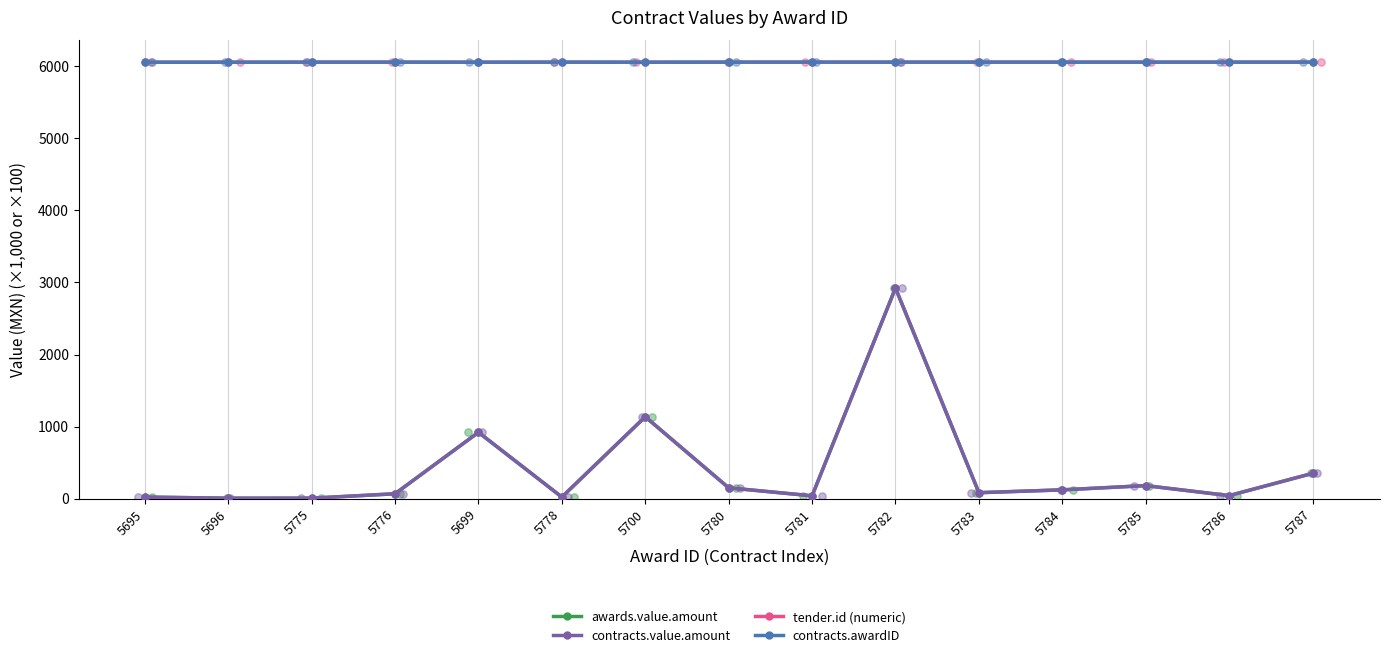

What is the total value across all series at 5776?

12251.2